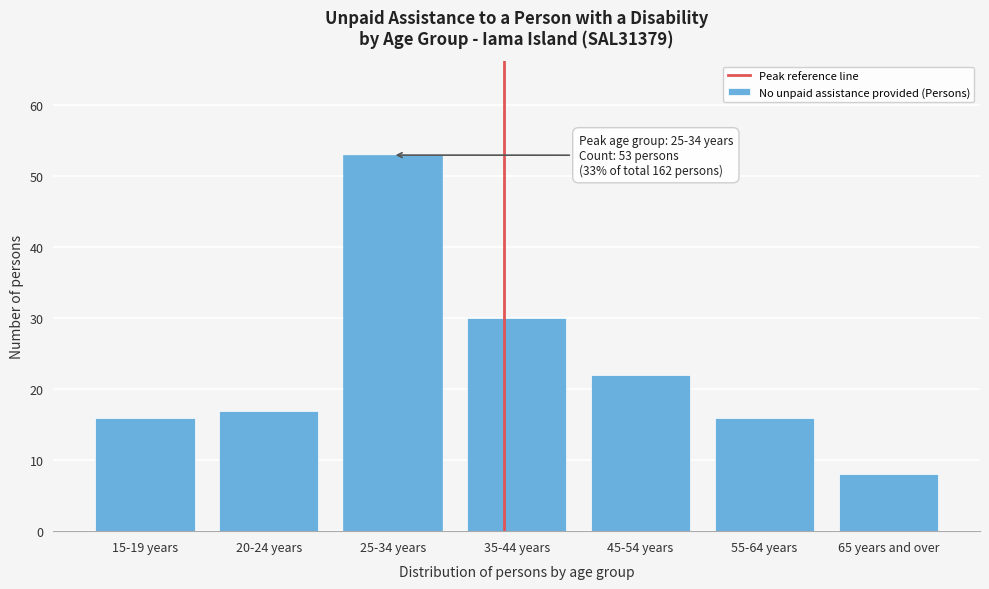

Reading left to right, what are all the values shown in this chart?

15-19 years=16	20-24 years=17	25-34 years=53	35-44 years=30	45-54 years=22	55-64 years=16	65 years and over=8